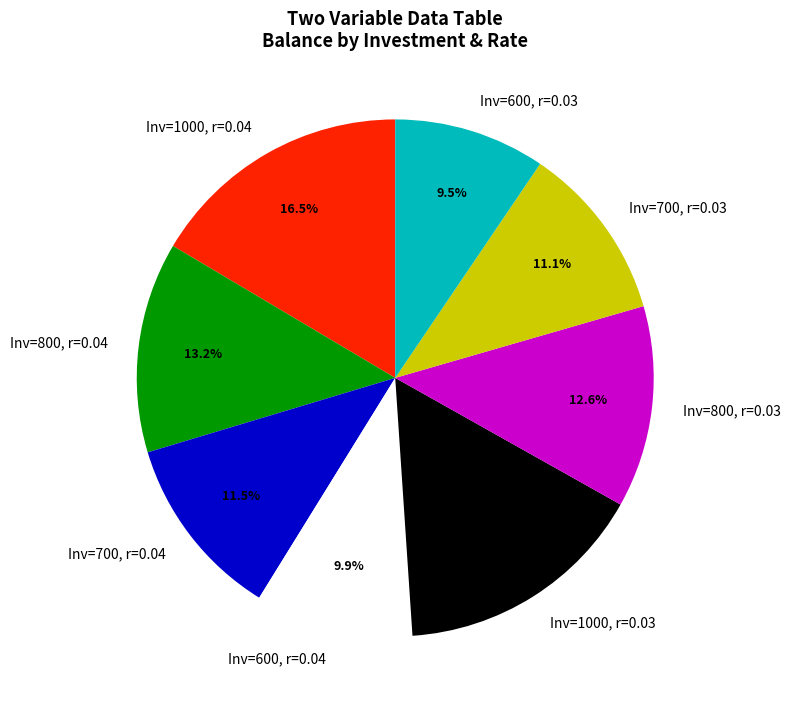

Count the number of slices in the pie.

8